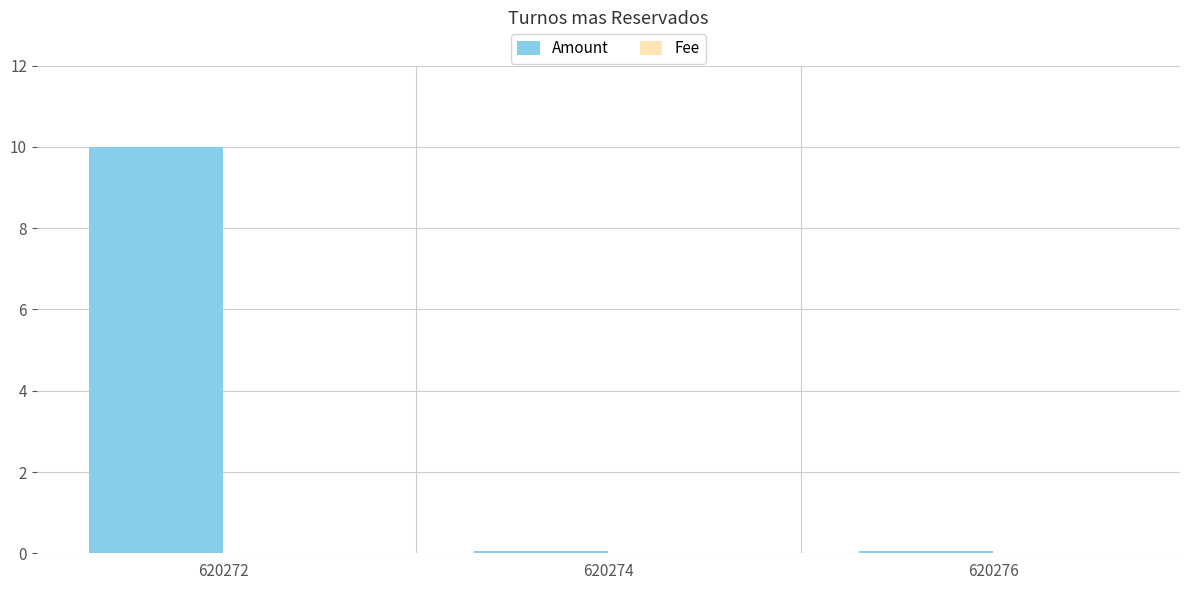

Which series has the largest range (max minus min)?

Amount